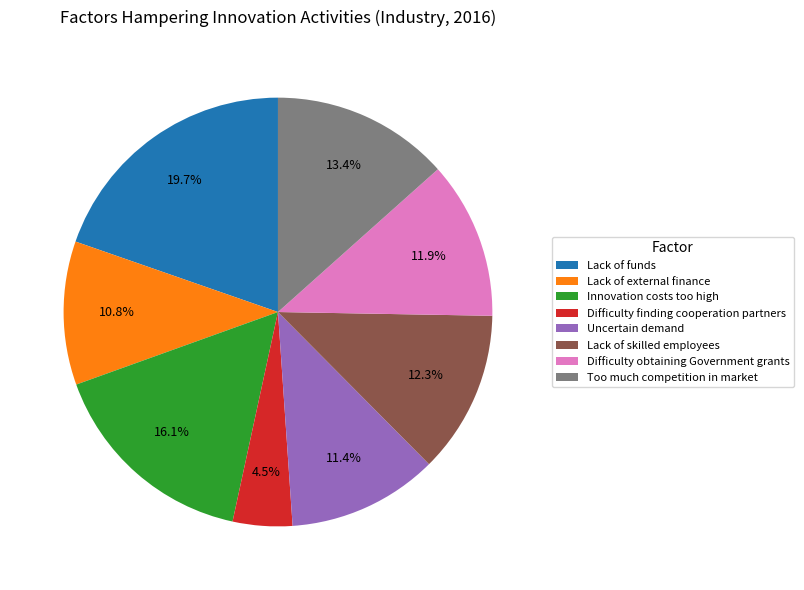

To the nearest percent, what is the difference between the Lack of skilled employees and Difficulty finding cooperation partners slice percentages?

8%